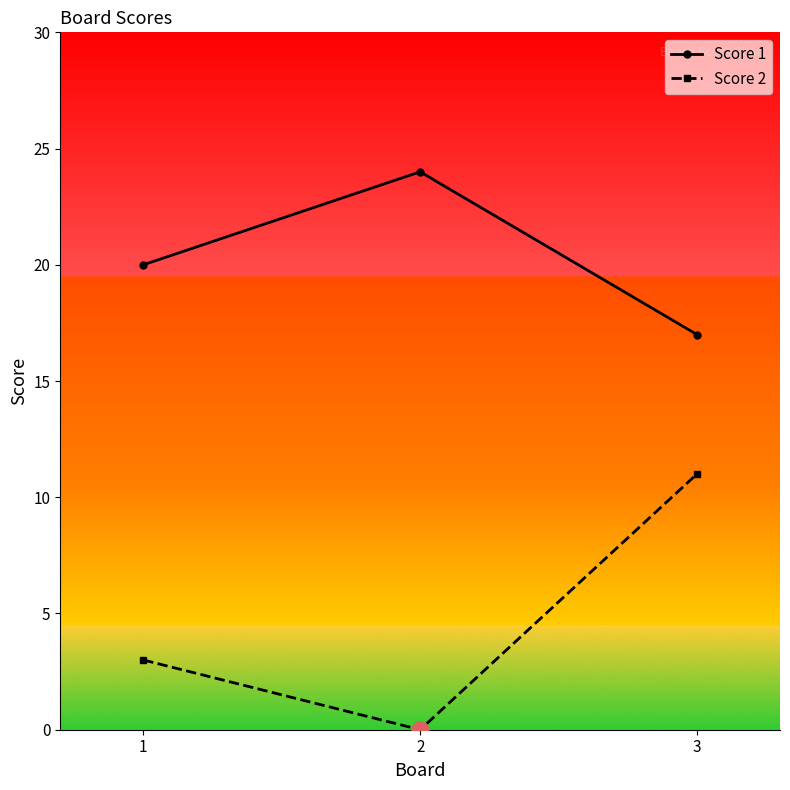

At how many categories does at least one series exceed 10?

3